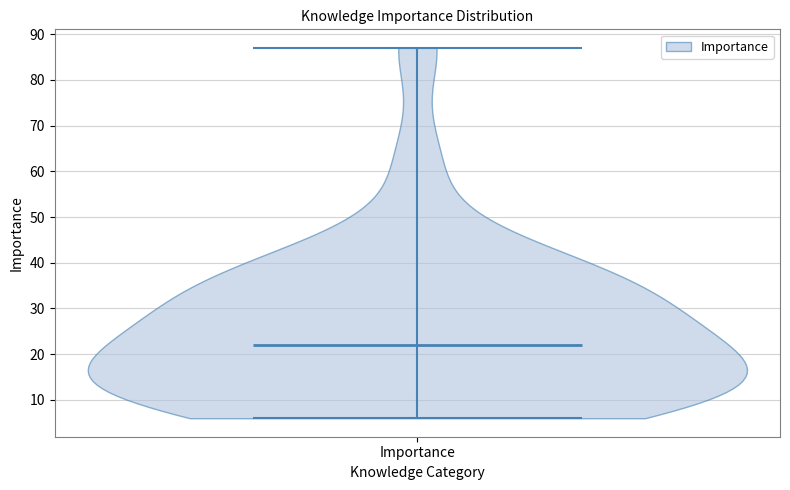

What is the highest point the violin for Importance reaches on the y-axis? The values are not printed on the chart, so give them approximately, as read against the axis.

87